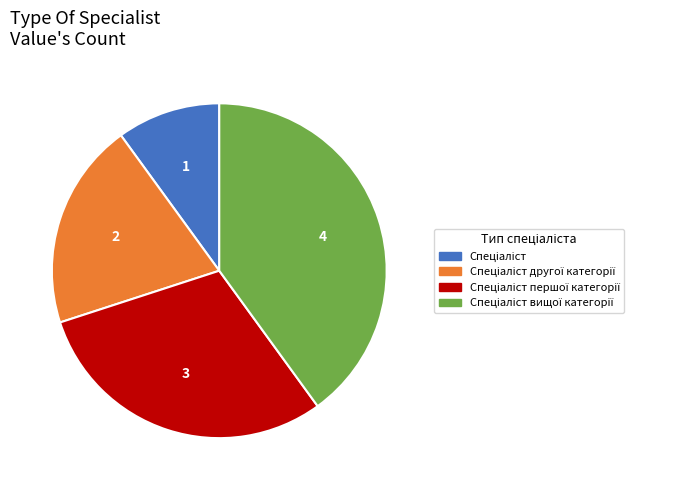

Does any single category account for the majority?

No